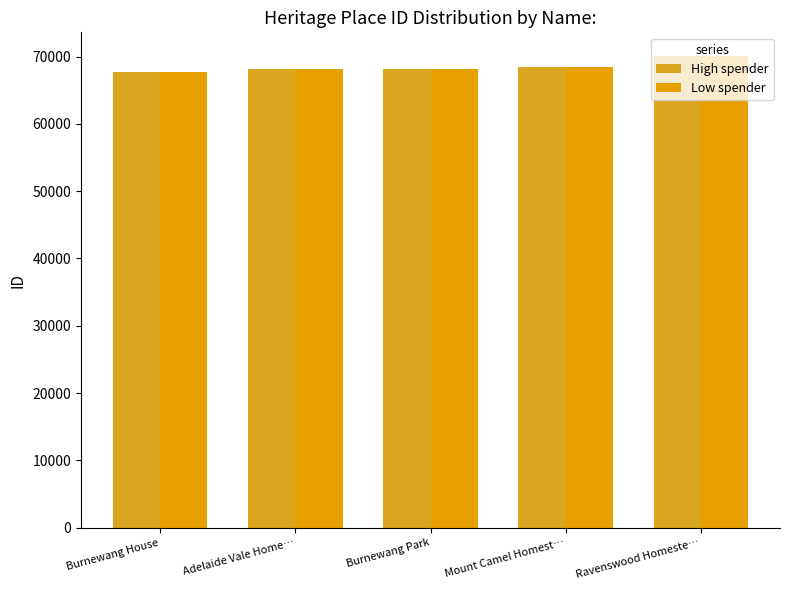

List the labels in order of High spender value, largest first.

Ravenswood Homeste…, Mount Camel Homest…, Burnewang Park, Adelaide Vale Home…, Burnewang House